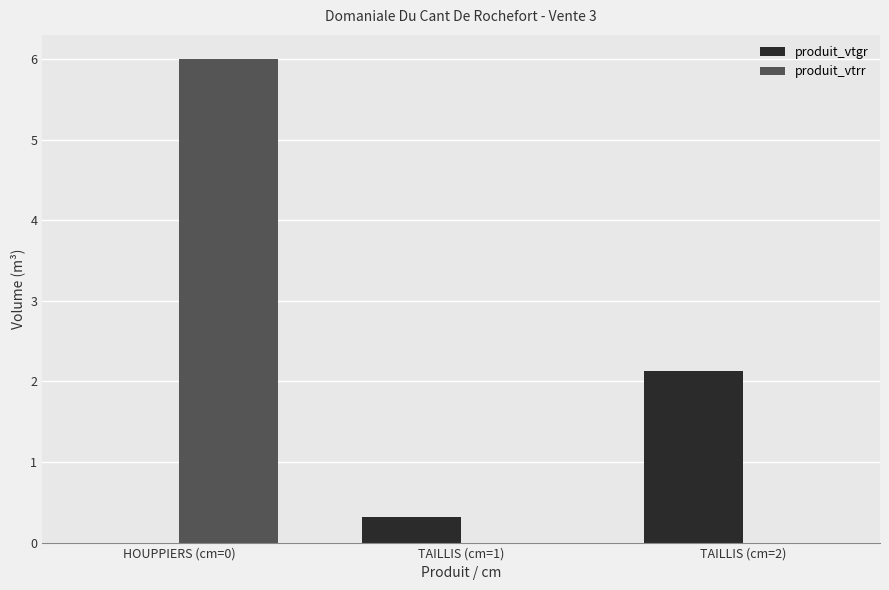

What is the spread (max minus min) of values at TAILLIS (cm=2)?

2.1